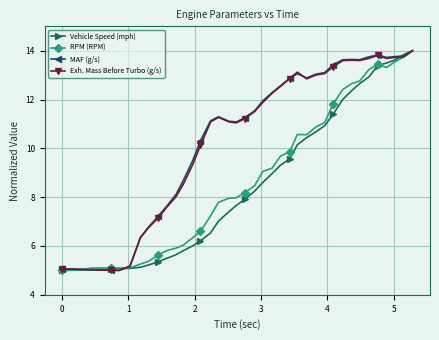

What is the value of the Exh. Mass Before Turbo (g/s) point at the 14th from the left?

8.5